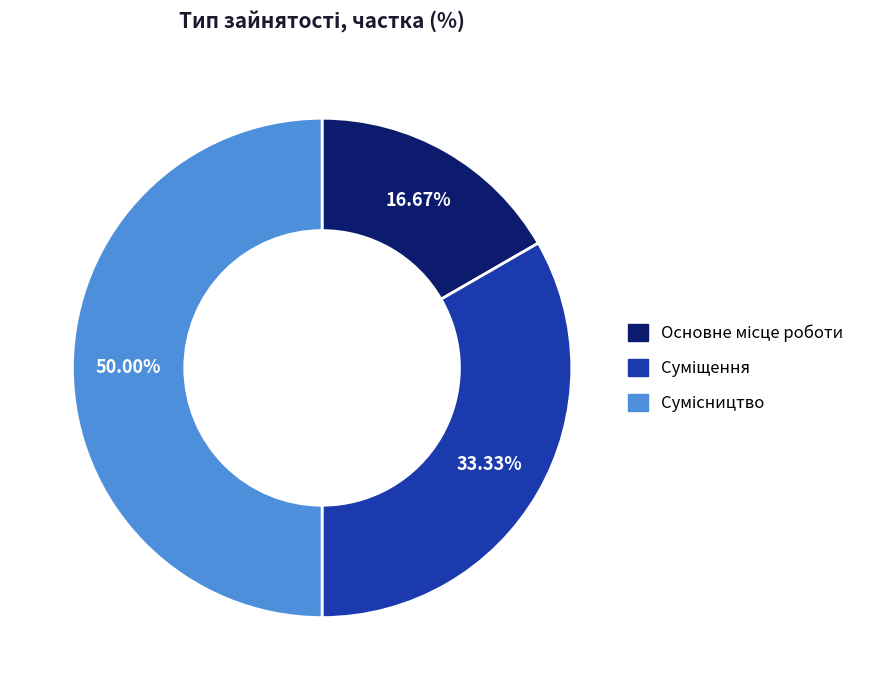

Count the number of slices in the pie.

3